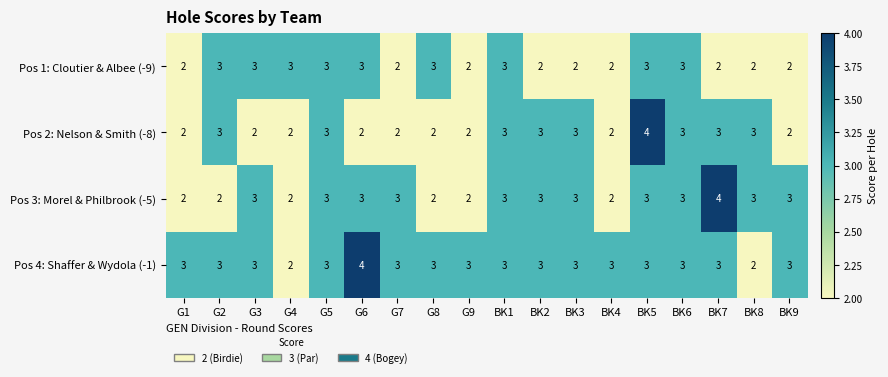

What is the total value across all series at G5?

12